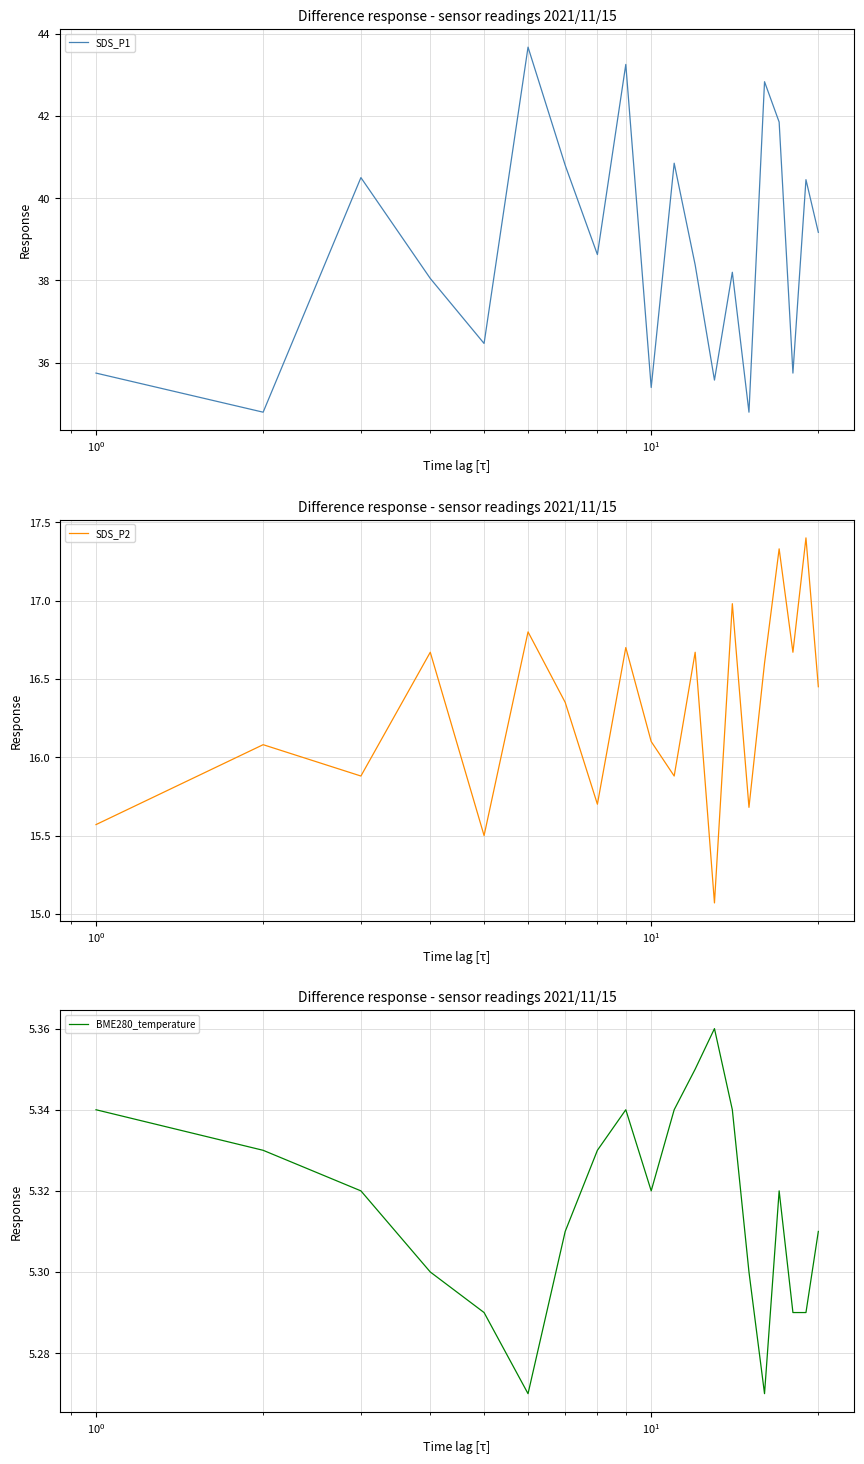

How many distinct data groups are displayed?

3